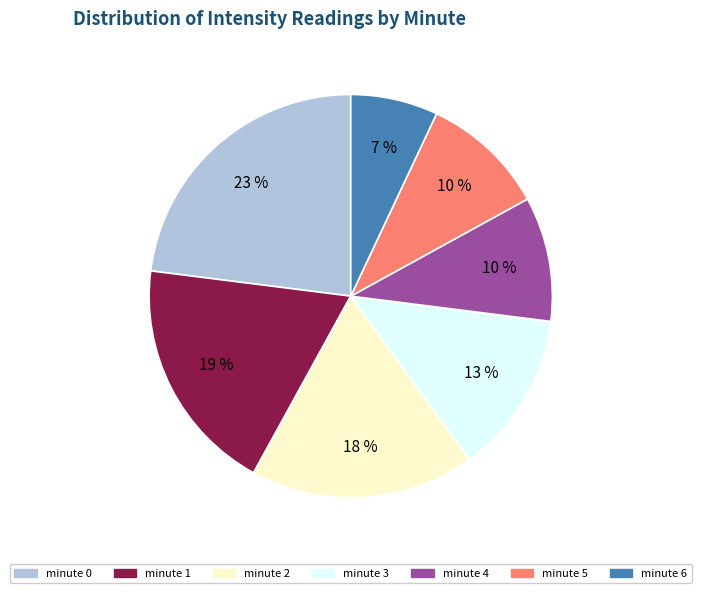

Between minute 3 and minute 1, which is larger?

minute 1